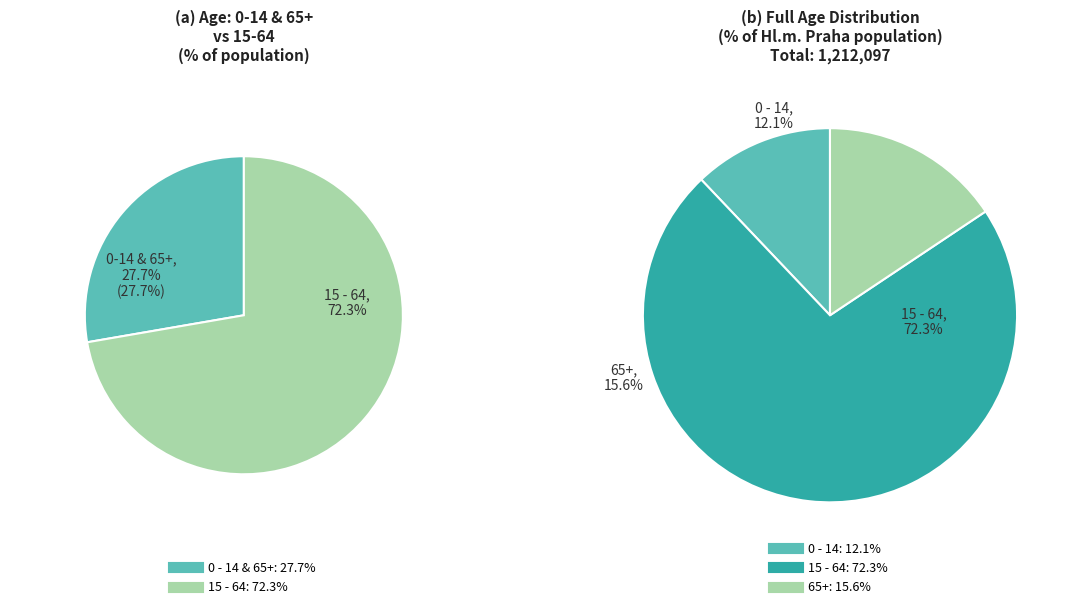

To the nearest percent, what portion does 0 - 14 represent?

12%